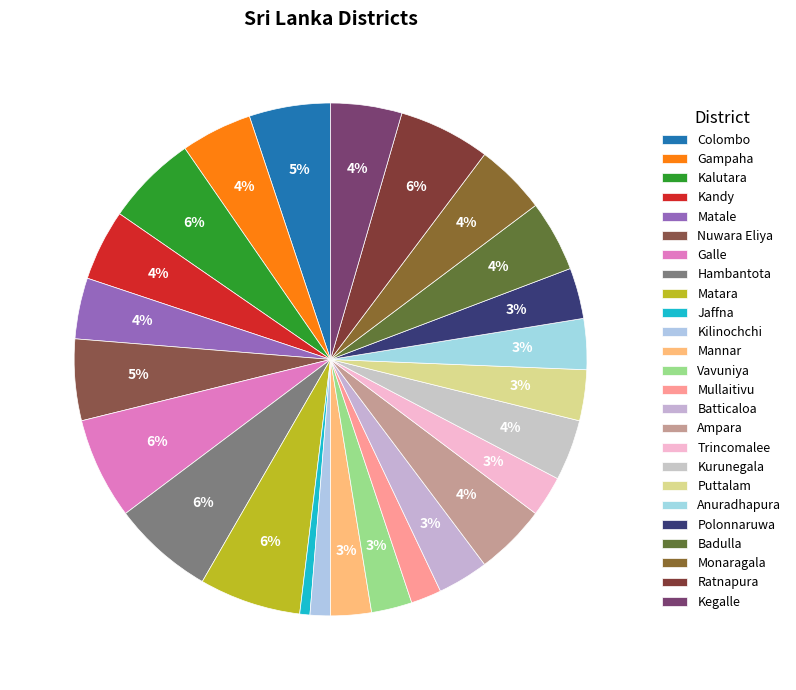

Which has a higher value, Vavuniya or Kegalle?

Kegalle